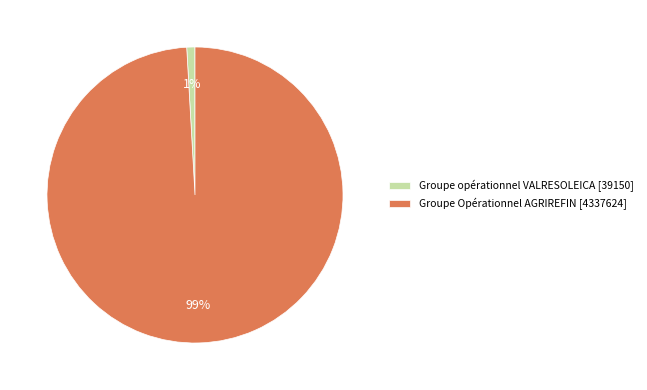

To the nearest percent, what percentage of the pie is Groupe Opérationnel AGRIREFIN [4337624]?

99%